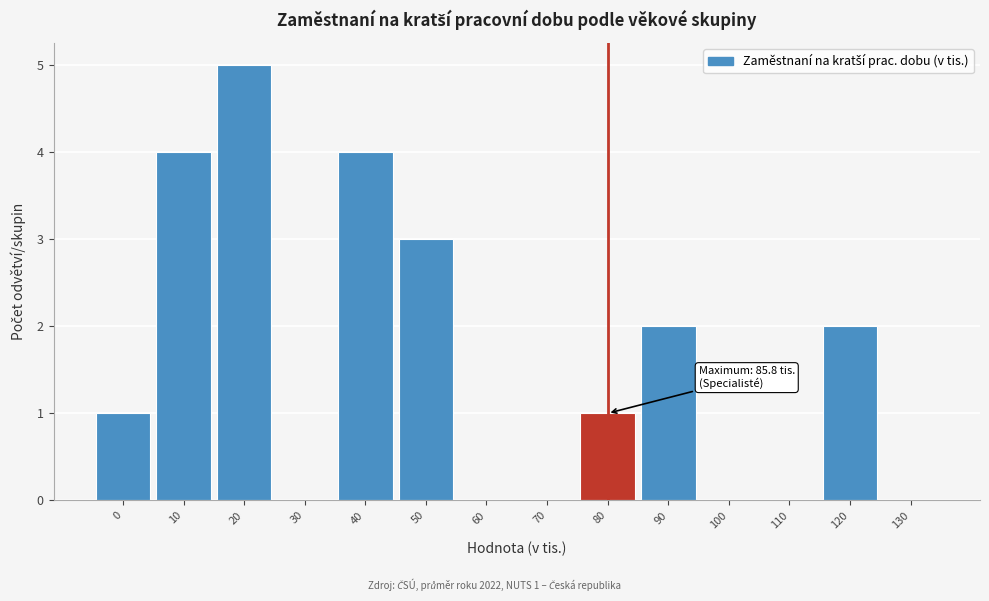

Reading left to right, extract all data points from this chart.

0=1	10=4	20=5	30=0	40=4	50=3	60=0	70=0	80=1	90=2	100=0	110=0	120=2	130=0